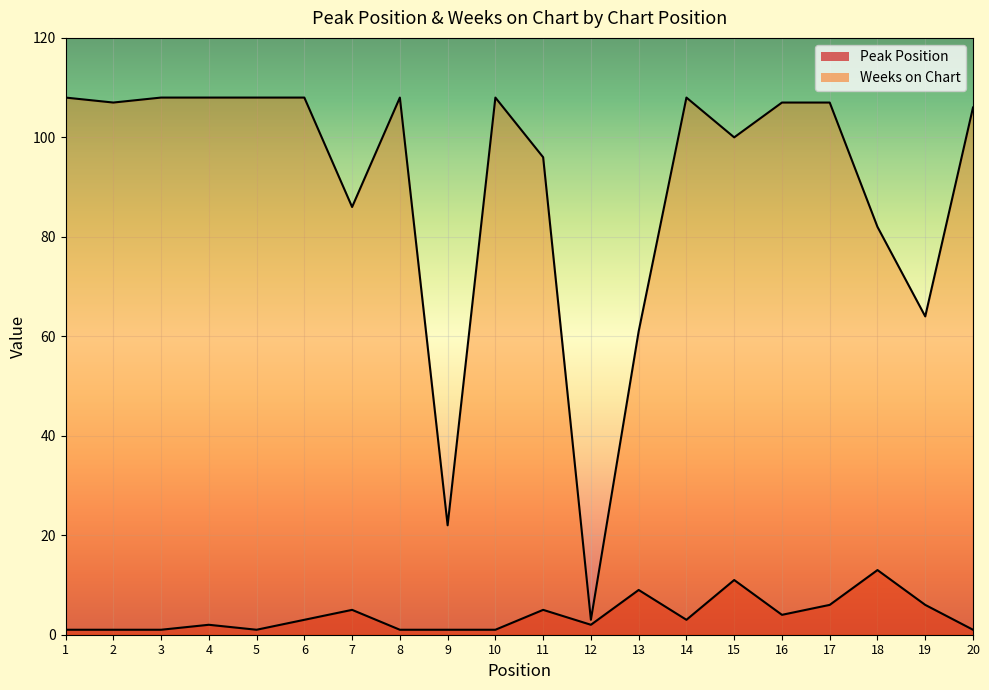

True or false: Peak Position and Weeks on Chart intersect in this chart.

False